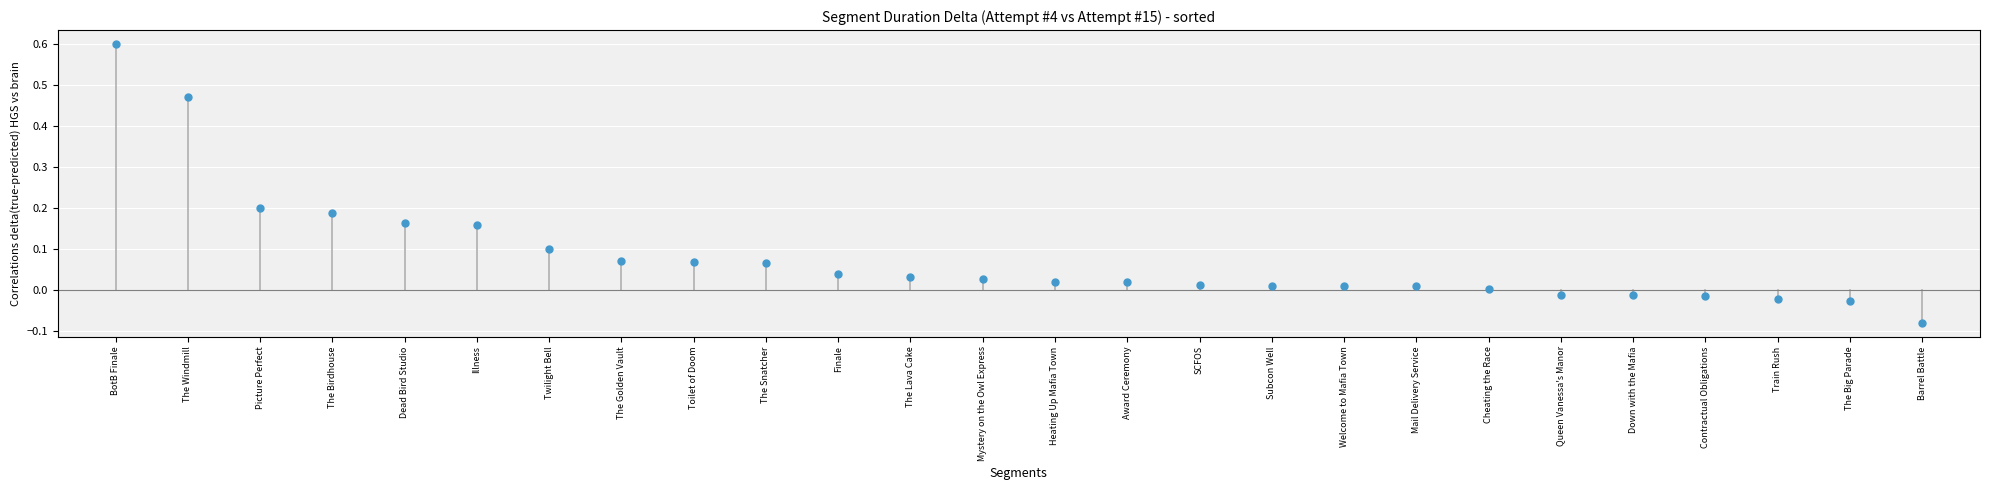

What is the range of Y values (max minus min)?

0.7